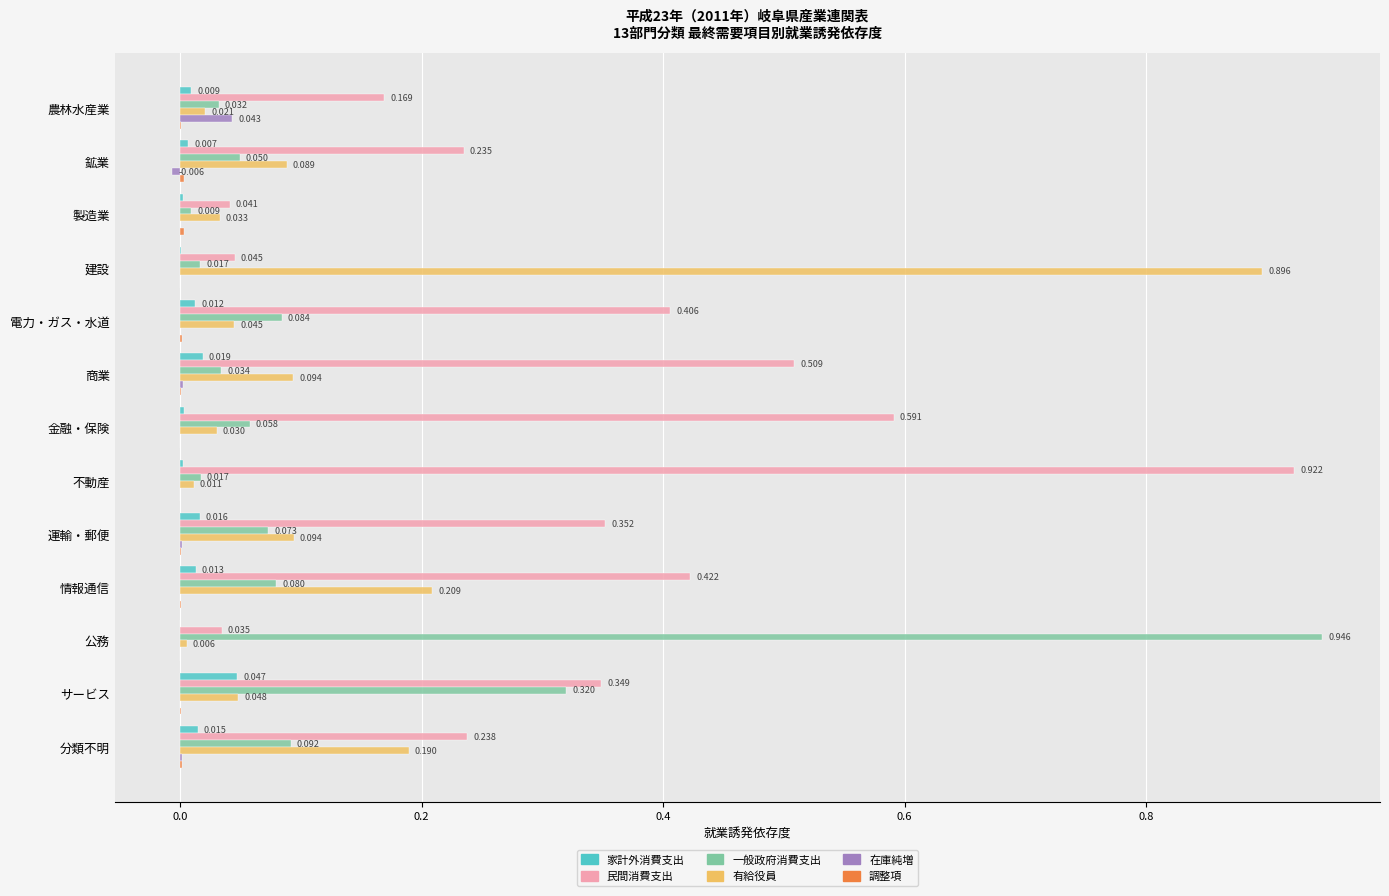

How many series are shown in this chart?

6